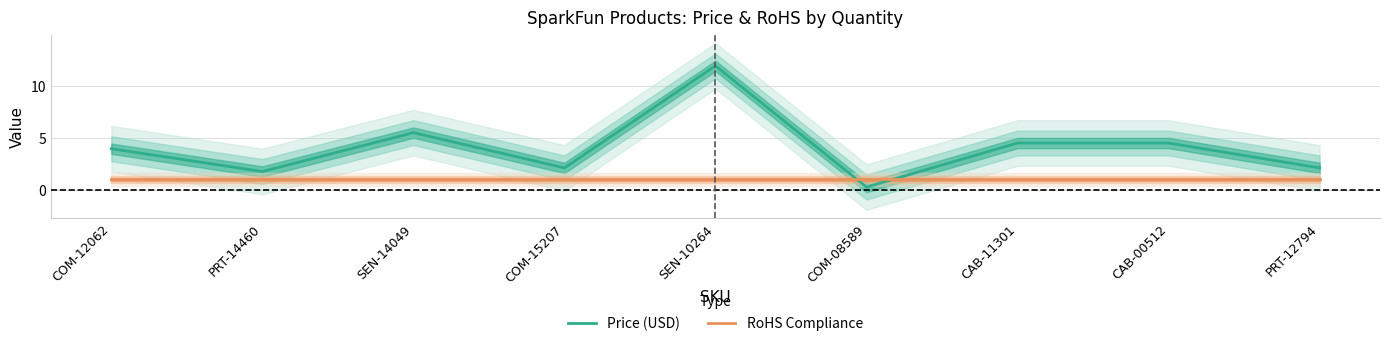

At which label is Price (USD) closest to 6?

SEN-14049